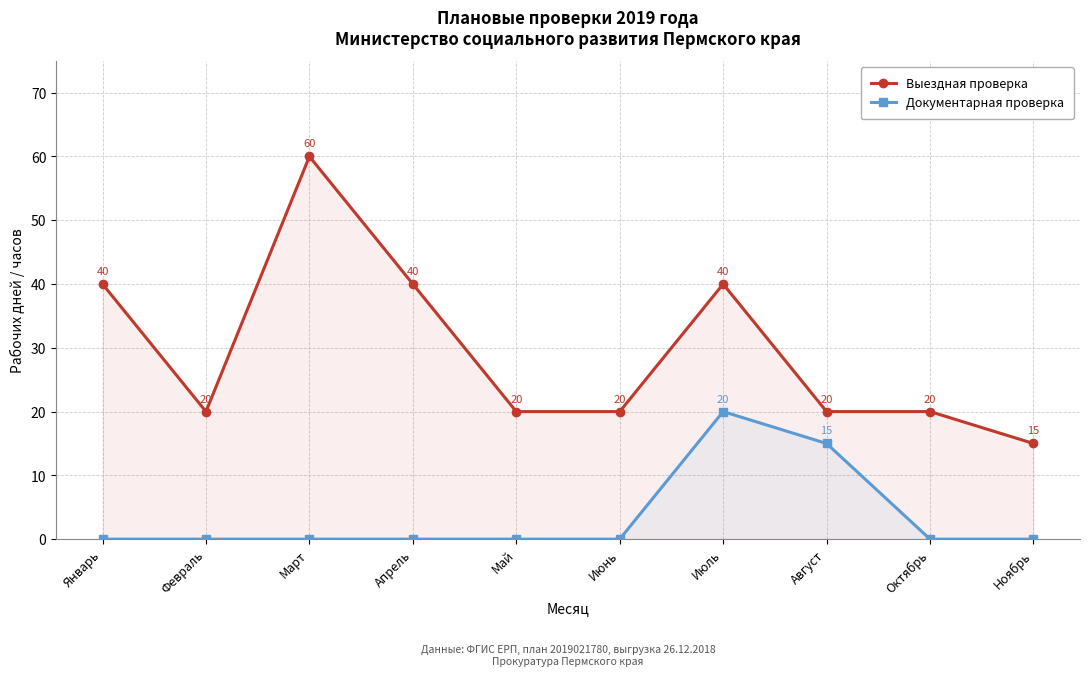

How many lines are shown in the chart?

2